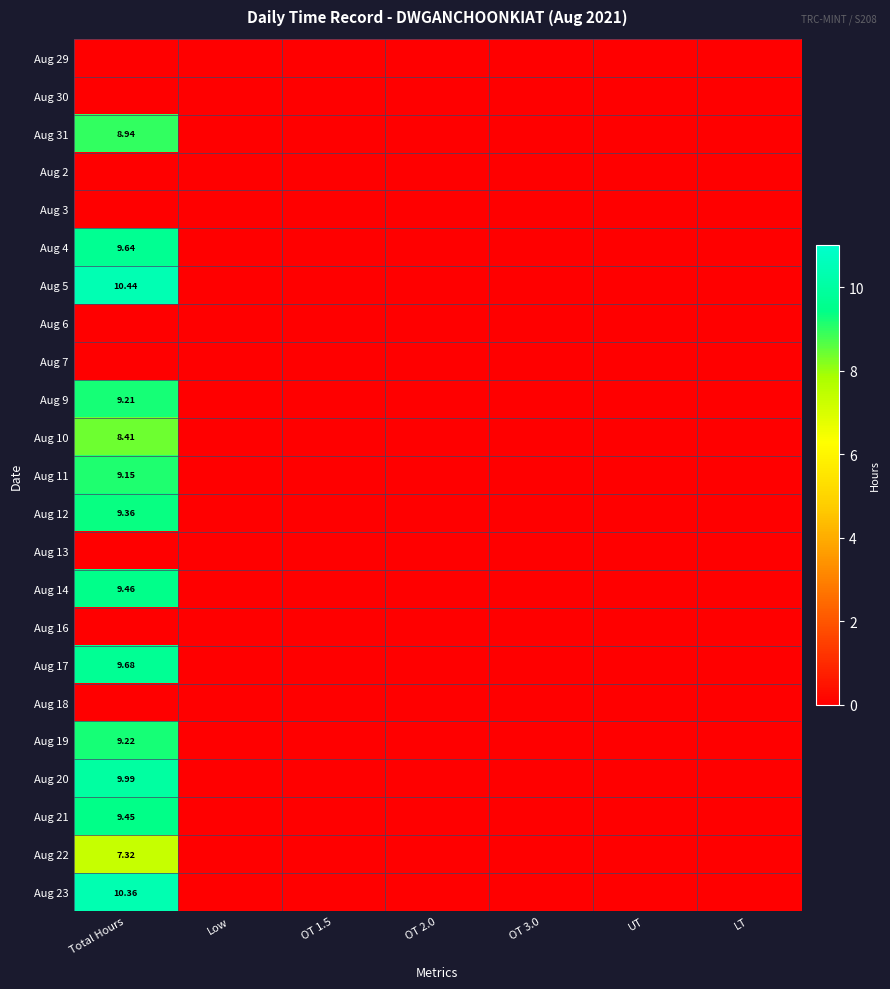

What is the difference between the maximum and second lowest values in the Aug 21 series?

9.4